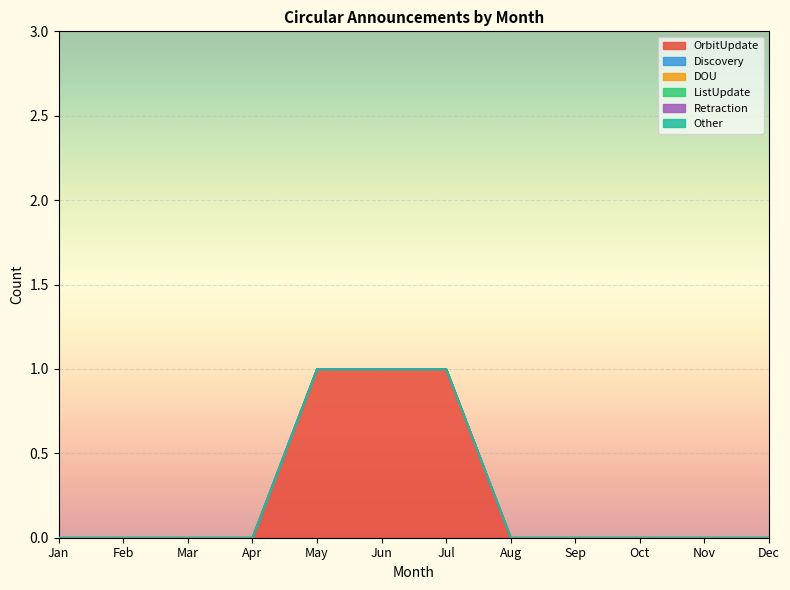

True or false: ListUpdate has more than 0 interior local peaks.

False